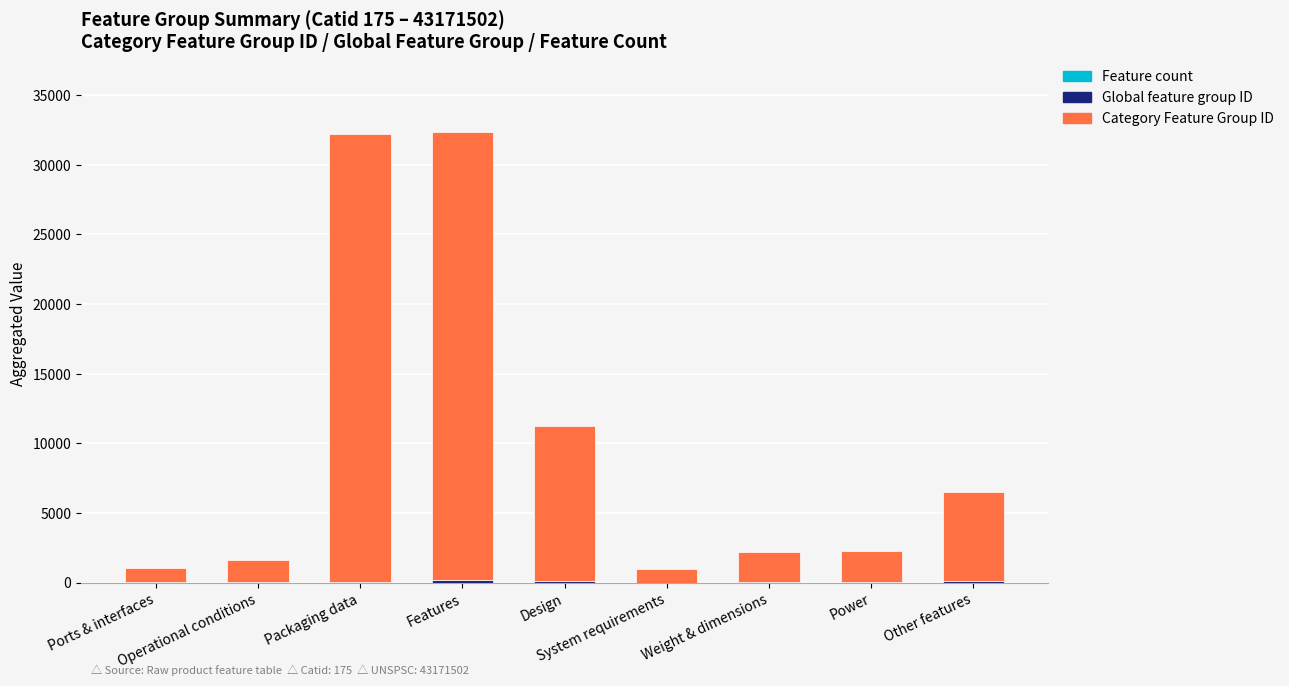

Does the chart contain stacked bars?

Yes